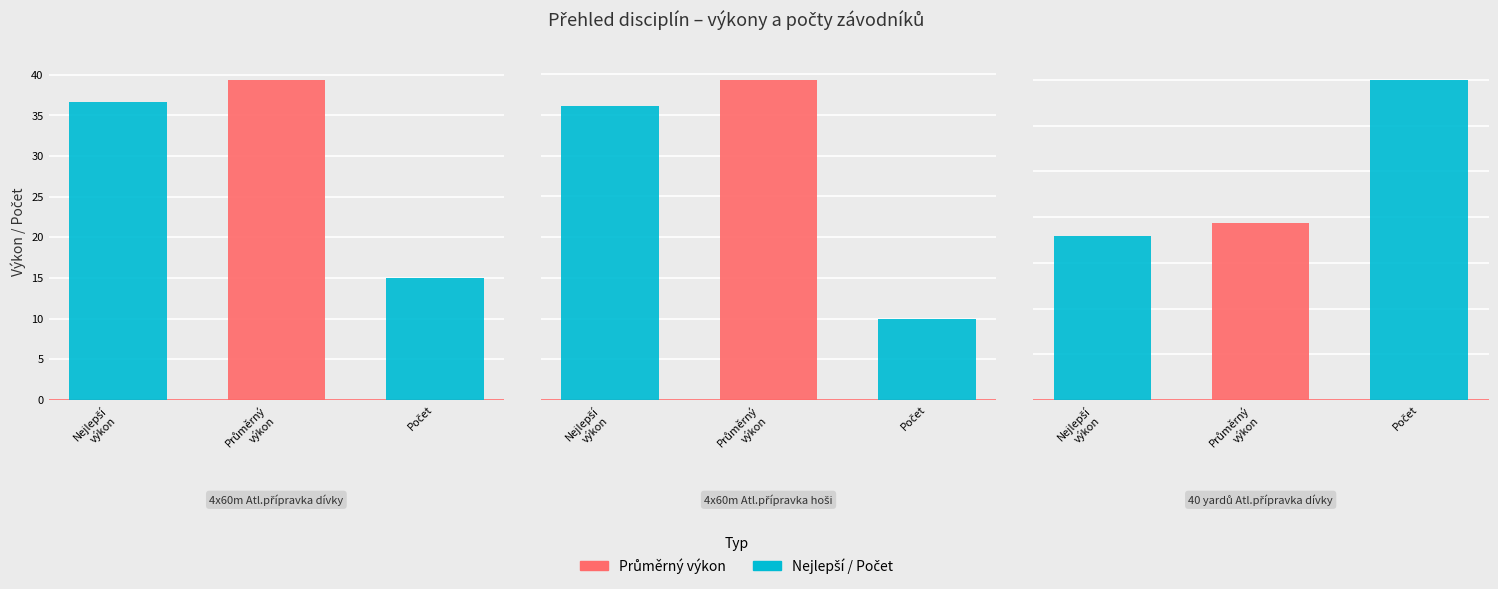

How many bars are there in each group?

3